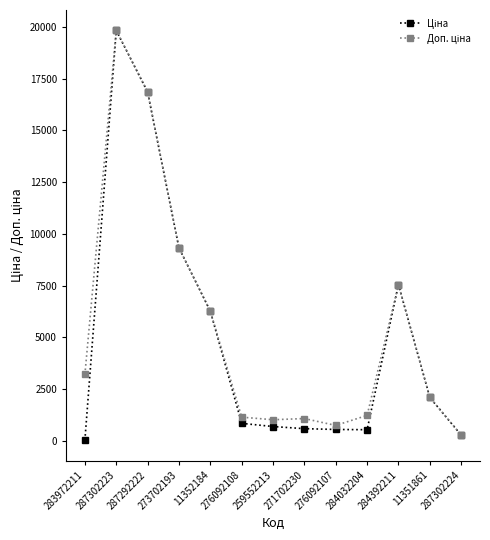

At which category is the sum across all series the highest?

287302223